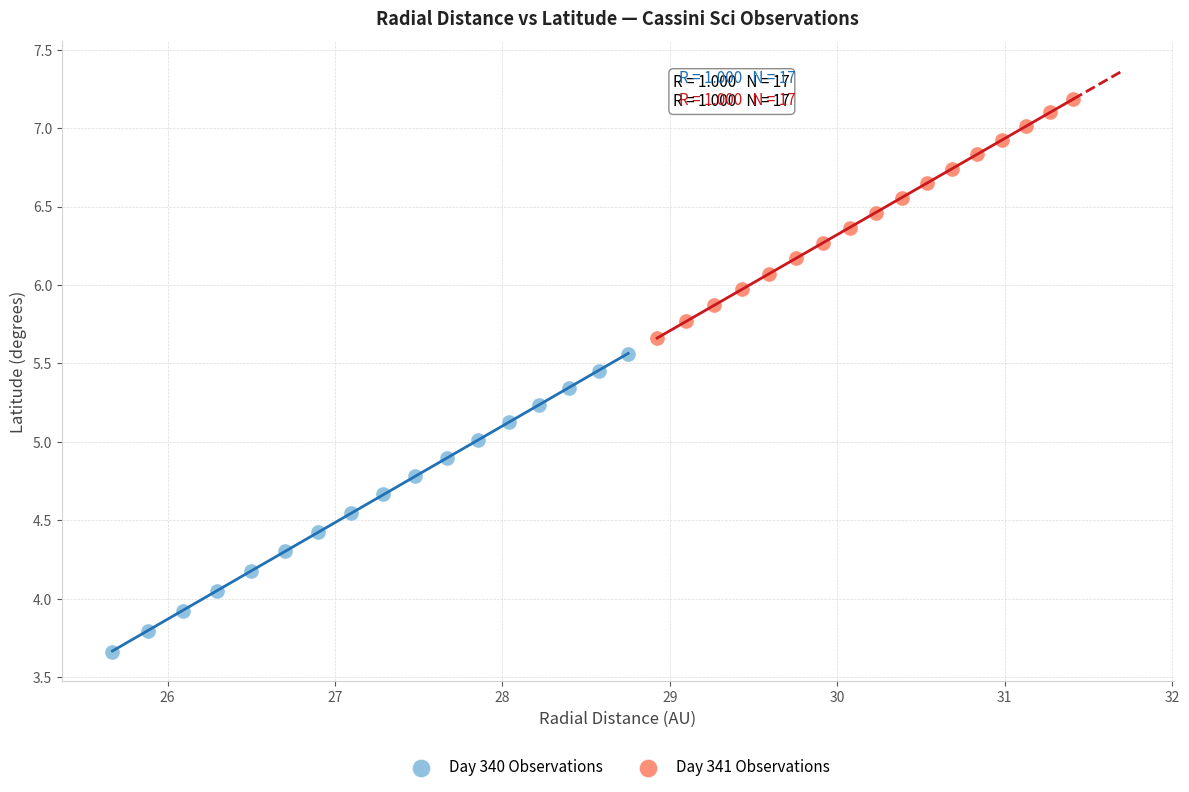

Which series reaches the maximum Y coordinate?

Day 341 Observations